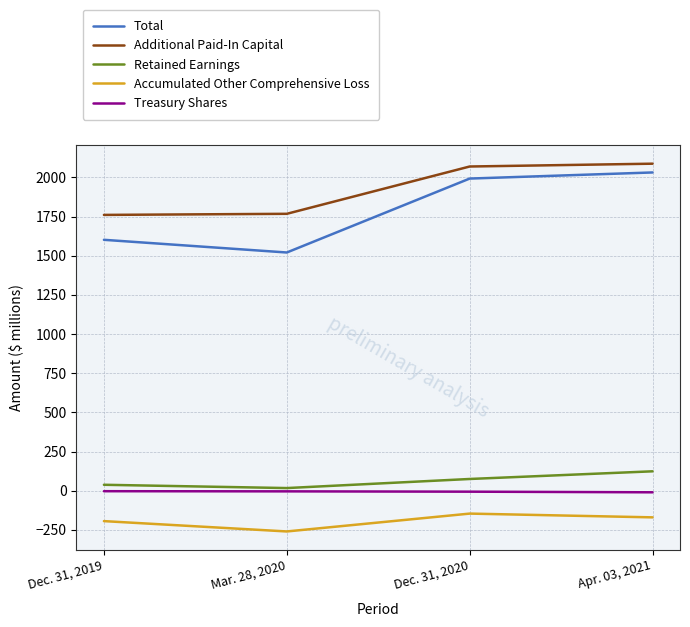

Which series has the largest range (max minus min)?

Total